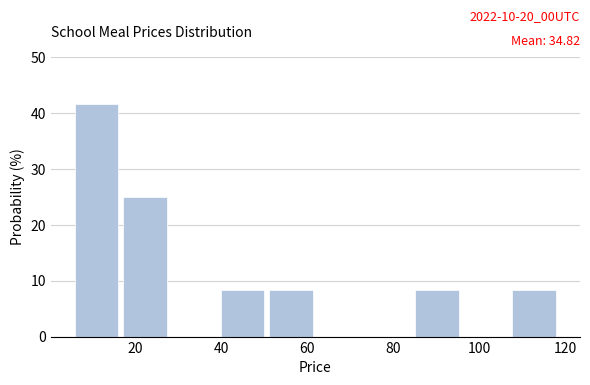

Which range on the x-axis has the tallest bar?

6 to 18